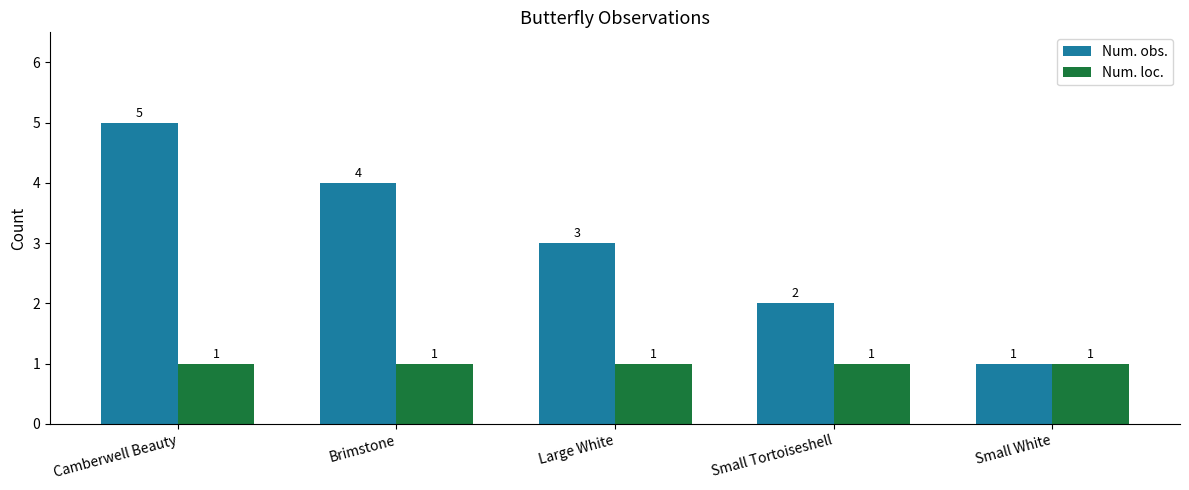

At which category does the chart reach its peak across all series?

Camberwell Beauty